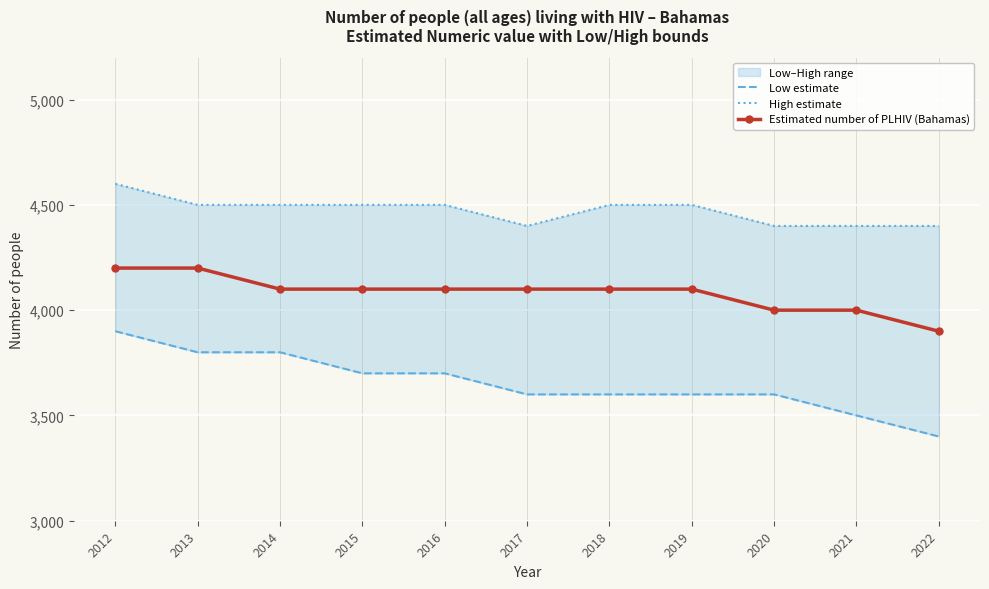

True or false: Estimated number of PLHIV (Bahamas) and Low estimate cross at least once.

False